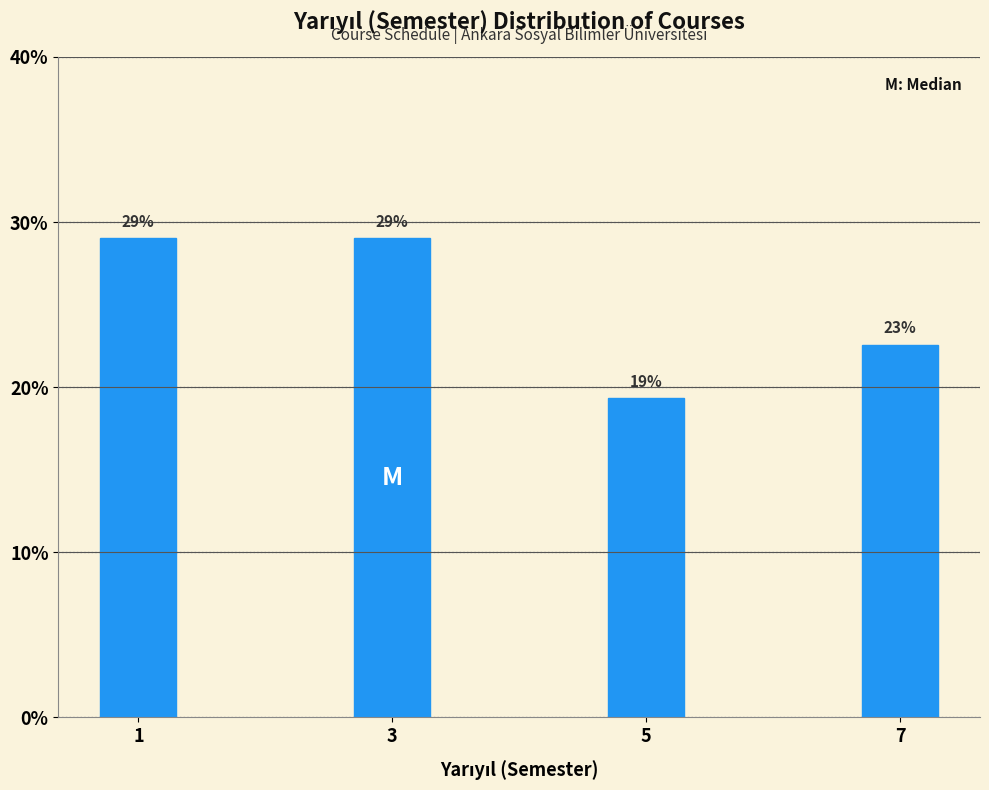

Approximately how many times larger is the value at 7 compared to 5?

1.2